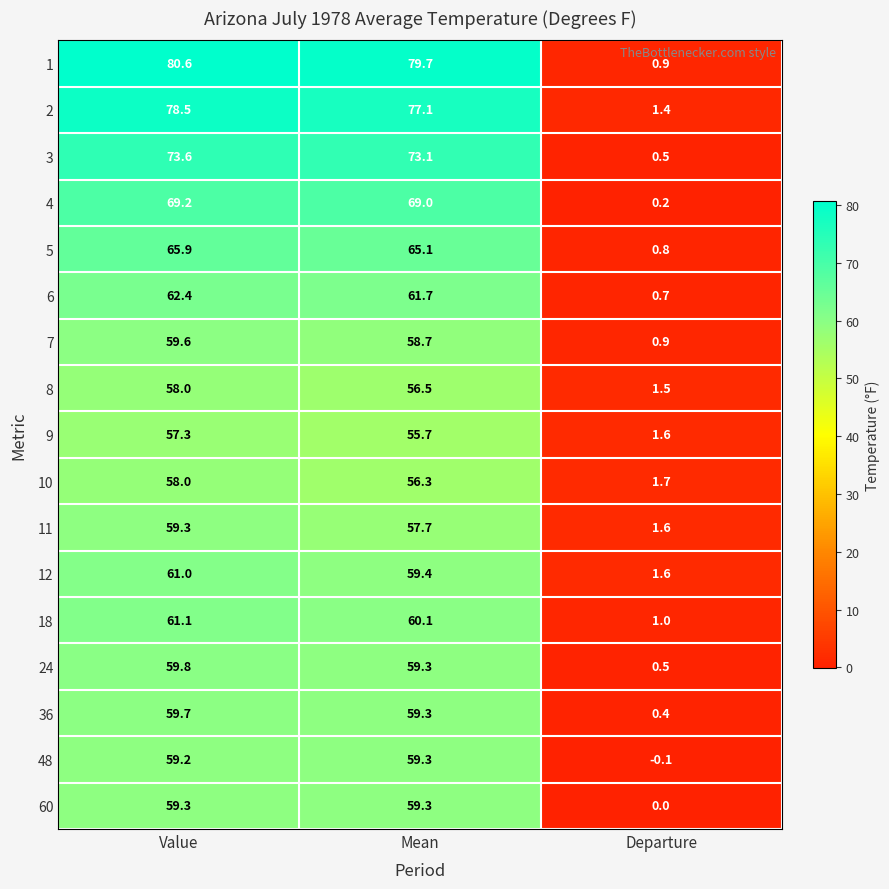

What is the smallest value displayed?

-0.1